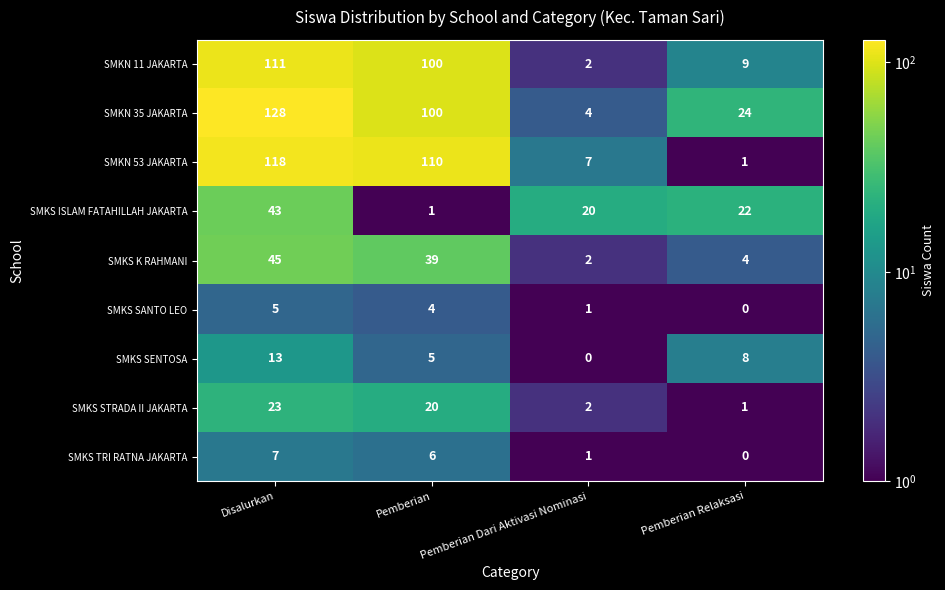

The value of SMKS ISLAM FATAHILLAH JAKARTA at Pemberian Relaksasi is 32. True or false?

False